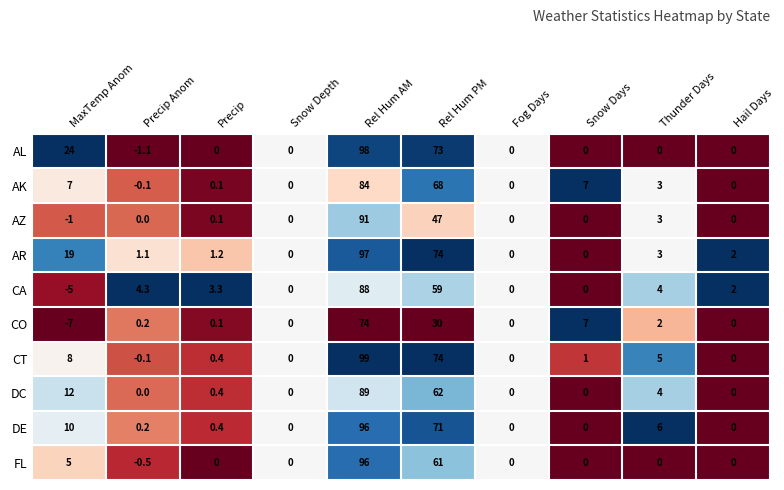

Count the number of data series in this chart.

10